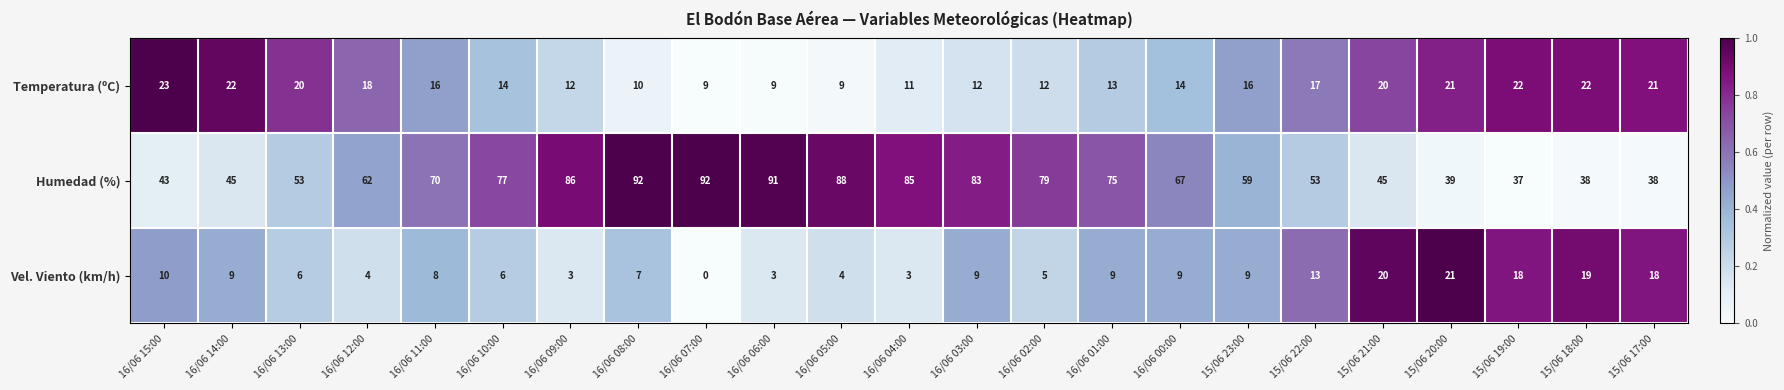

The value of Temperatura (ºC) at 16/06 08:00 is 6. True or false?

False